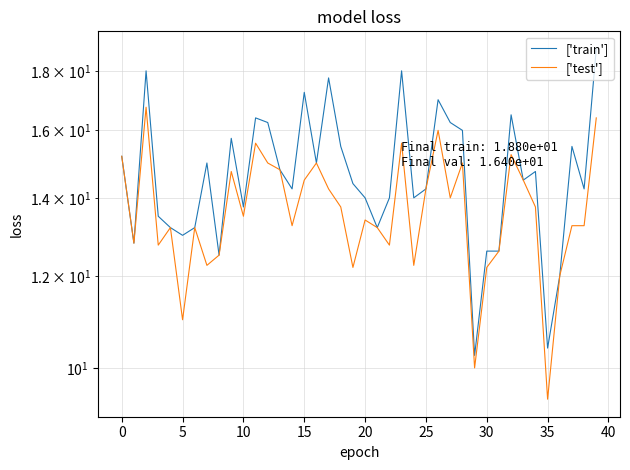

Rank the series at 37 from lowest to highest value.

['test'], ['train']